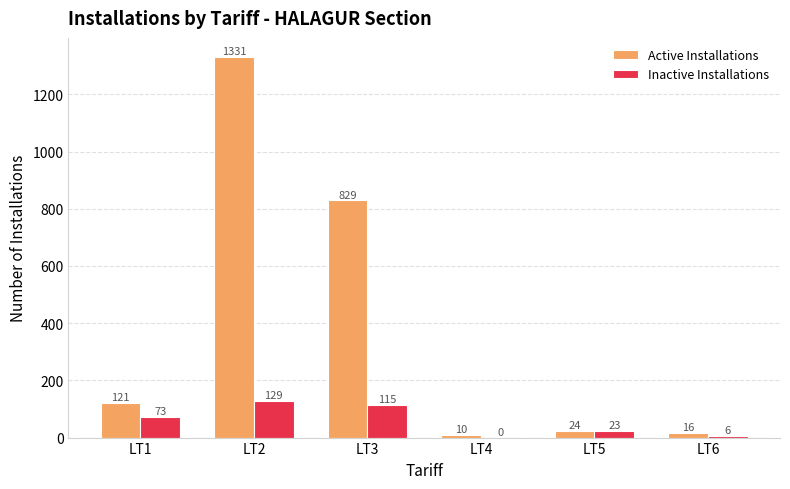

What is the total value across all series at LT4?

10